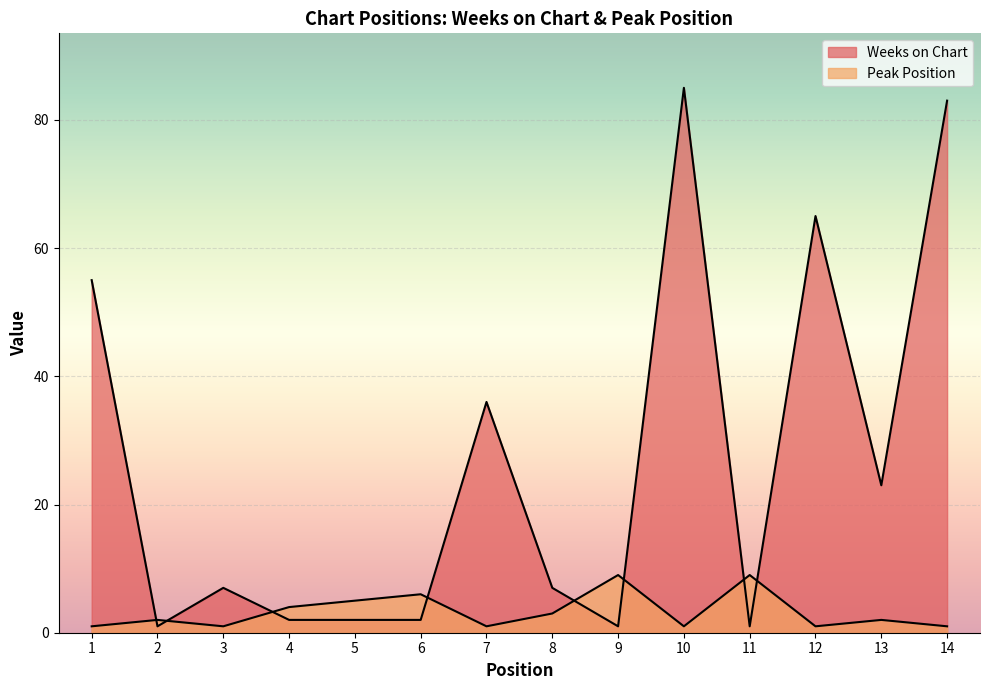

What is the spread (max minus min) of values at 2?

1